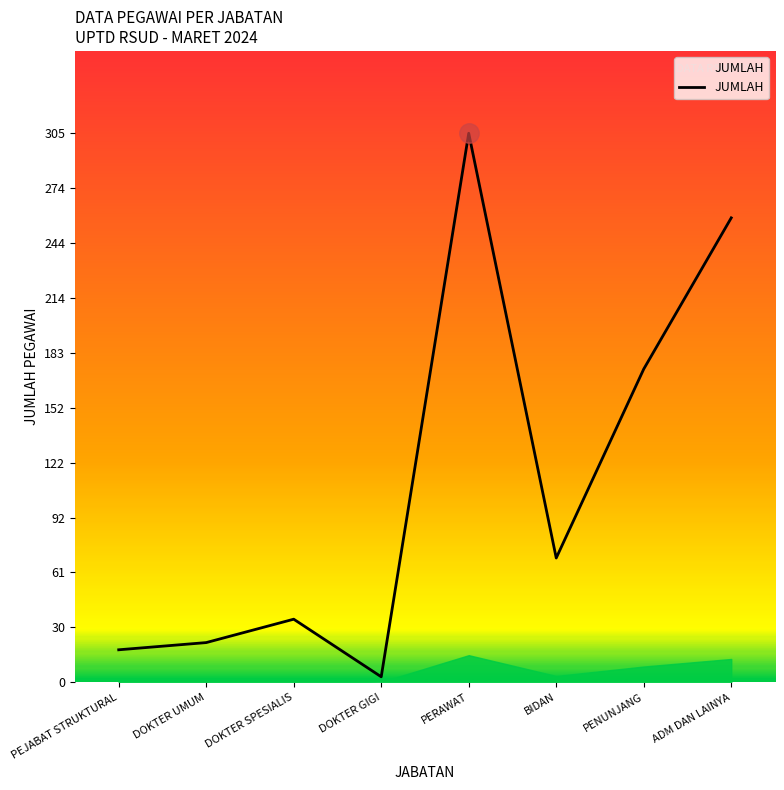

Reading right to left, extract all data points from this chart.

ADM DAN LAINYA=258	PENUNJANG=174	BIDAN=69	PERAWAT=305	DOKTER GIGI=3	DOKTER SPESIALIS=35	DOKTER UMUM=22	PEJABAT STRUKTURAL=18